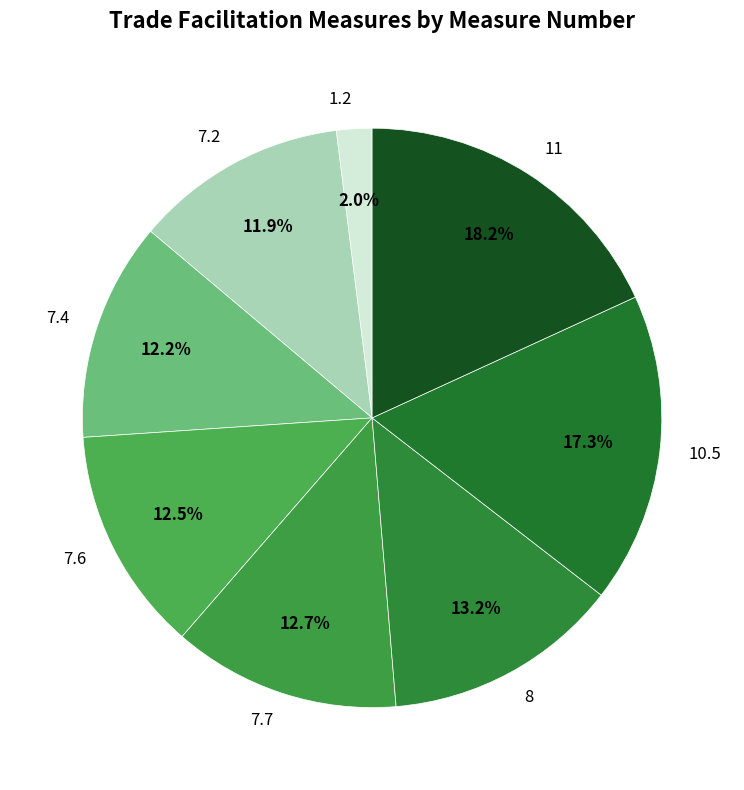

What is the largest slice in the pie chart?

11